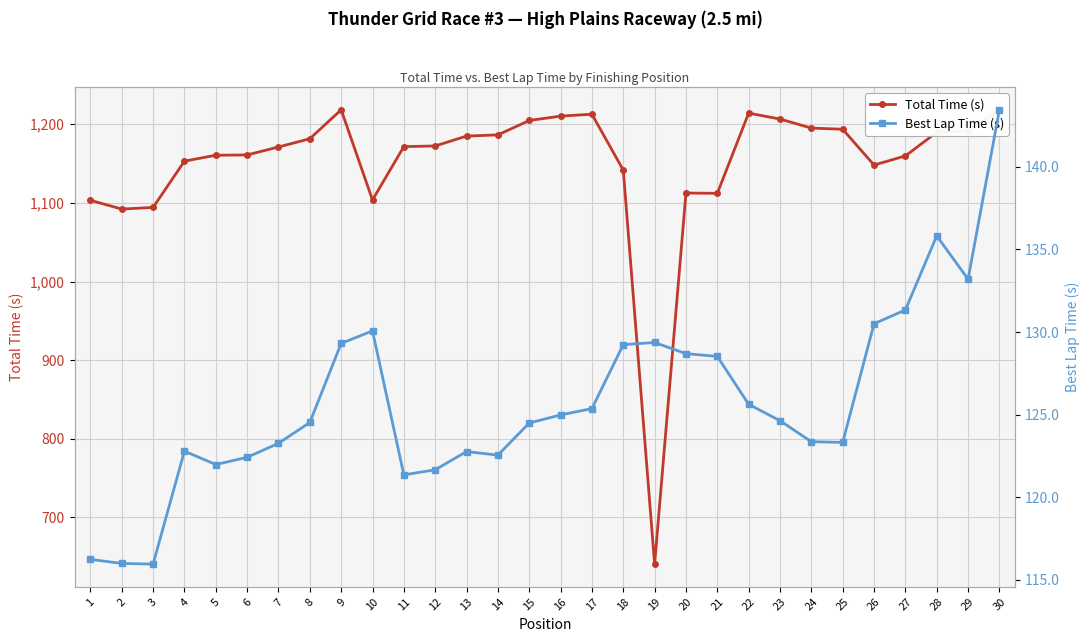

How many lines are shown in the chart?

2